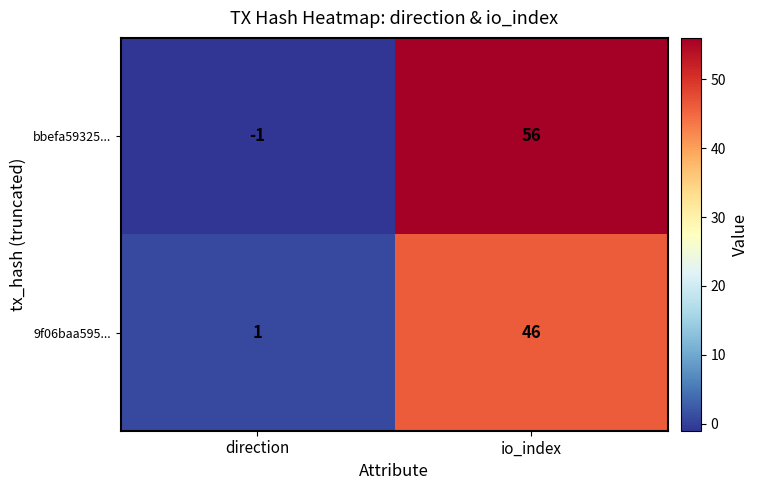

Which series has the largest total across all categories?

bbefa59325...